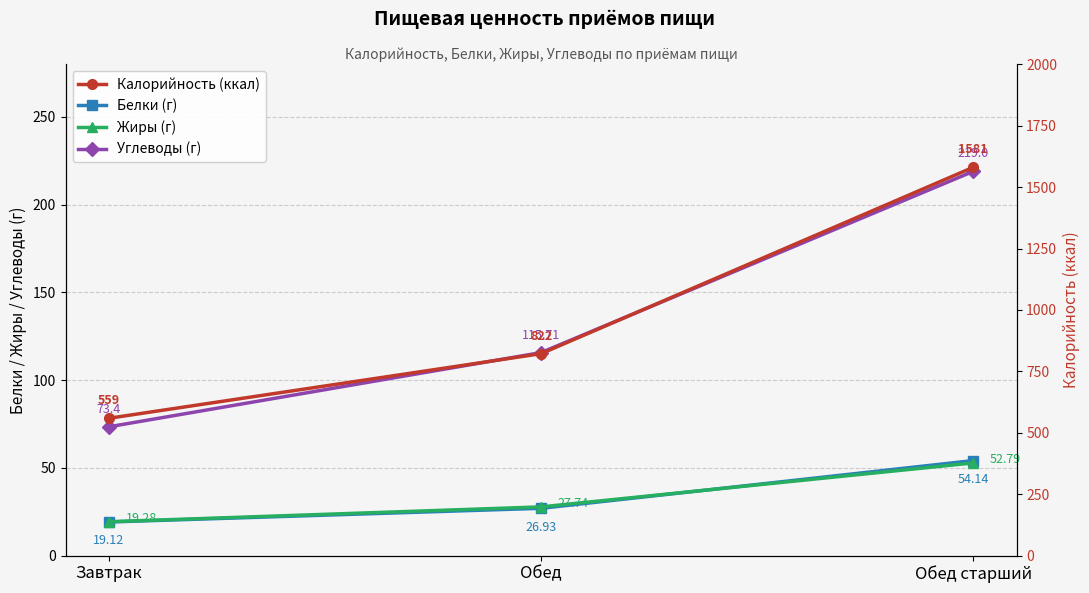

Reading left to right, extract all data points from this chart.

Белки (г): Завтрак=19.1	Обед=26.9	Обед старший=54.1
Жиры (г): Завтрак=19.3	Обед=27.7	Обед старший=52.8
Углеводы (г): Завтрак=73.4	Обед=115.7	Обед старший=219.0
Калорийность (ккал): Завтрак=559.0	Обед=822.0	Обед старший=1581.0